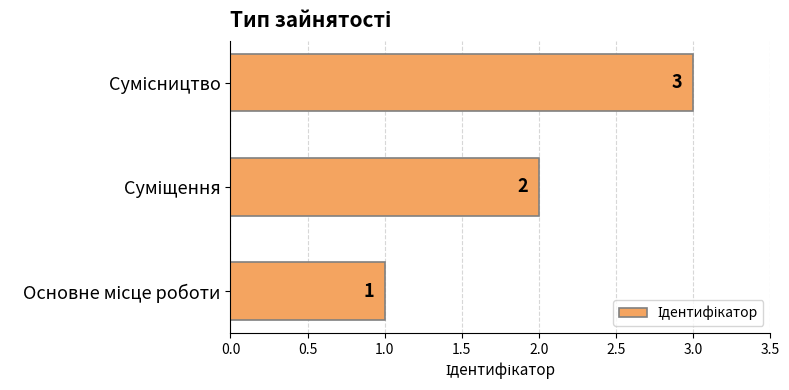

How many bars are there in total?

3